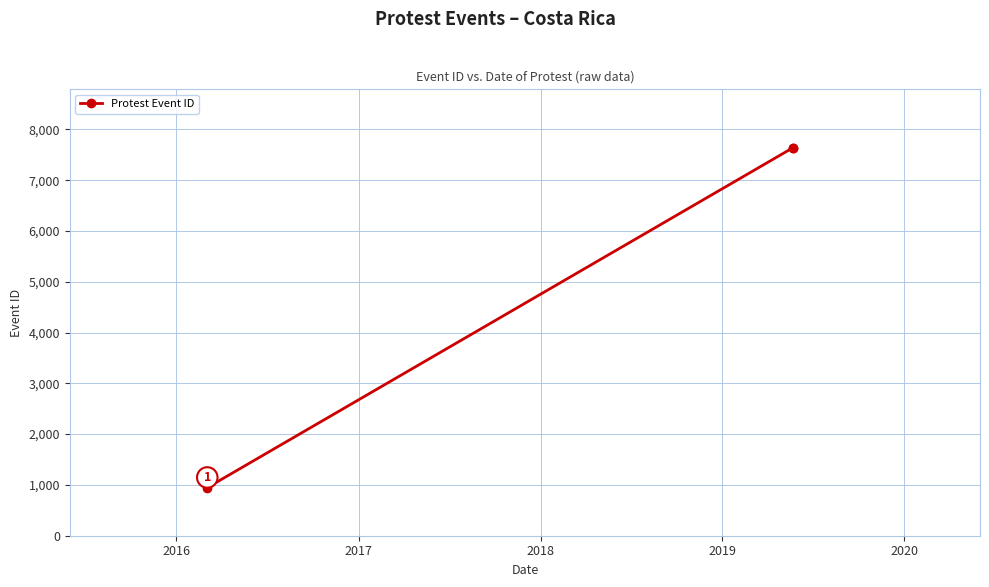

How many lines are shown in the chart?

1